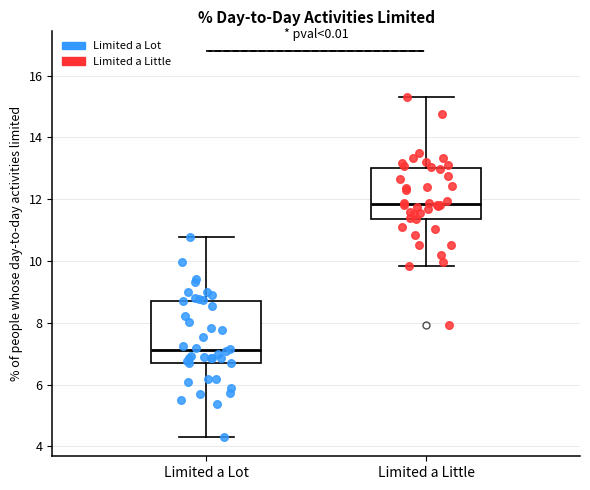

Reading left to right, transcribe this box plot: for each box, give where its median line is, the range the box spans, and where its two whiskers end, as read against the y-axis. The values are not printed on the chart, so give them approximately, as read against the axis.

Limited a Lot: median 7.2, box 6.8 to 8.8, whiskers 4.4 to 10.8
Limited a Little: median 11.8, box 11.4 to 13.0, whiskers 9.8 to 15.4